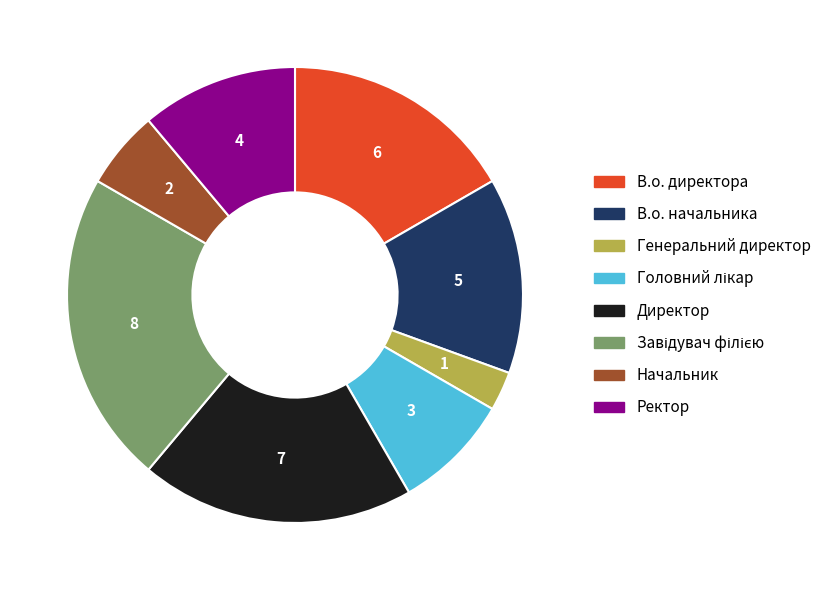

Is it true that В.о. директора is 4% of the pie?

False